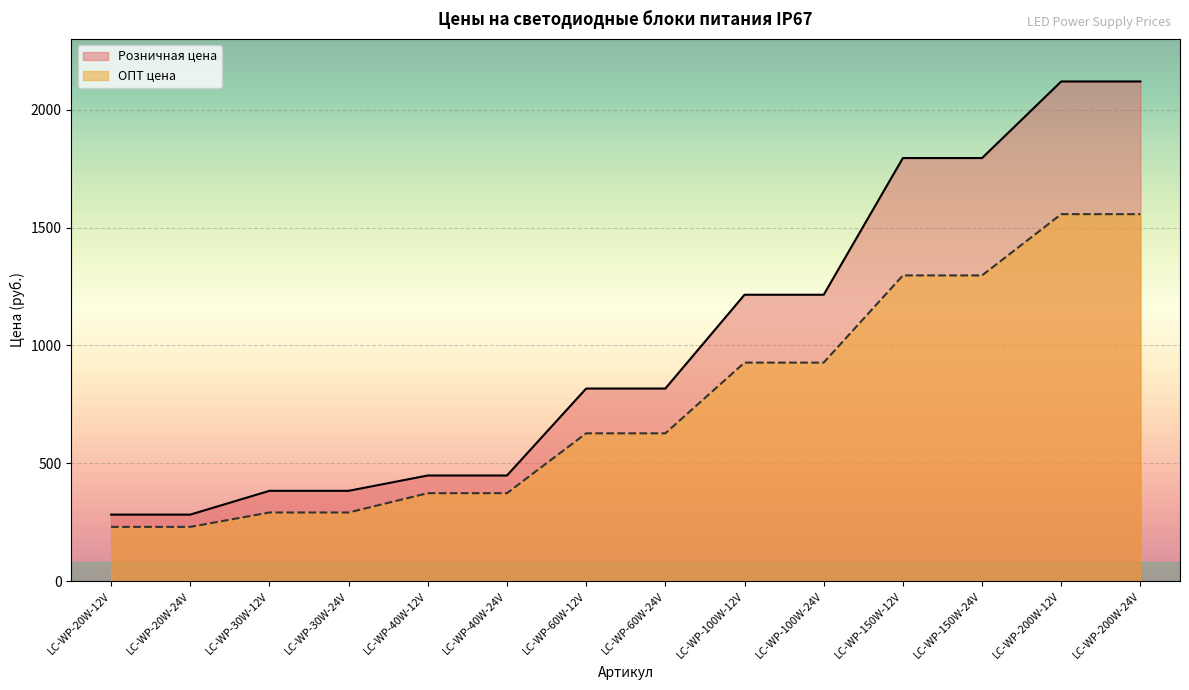

Which series has the widest spread of values?

Розничная цена